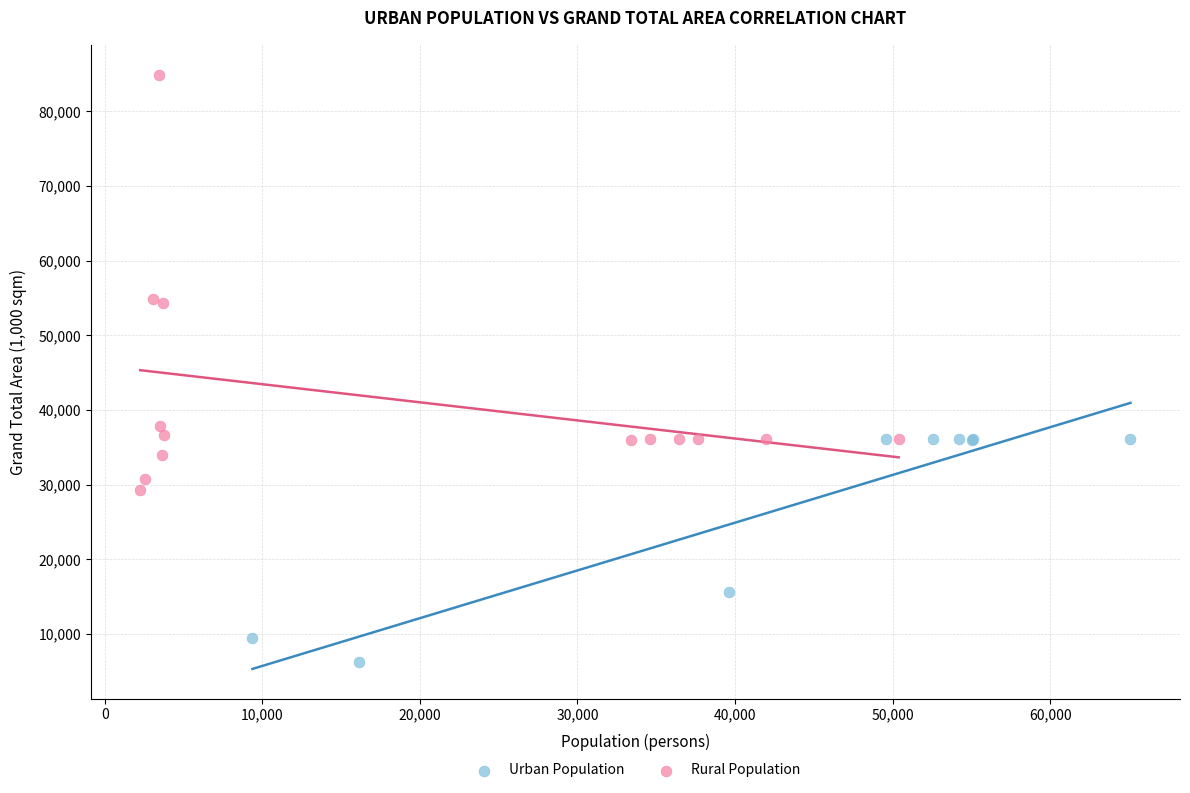

Which series reaches the maximum Y coordinate?

Rural Population